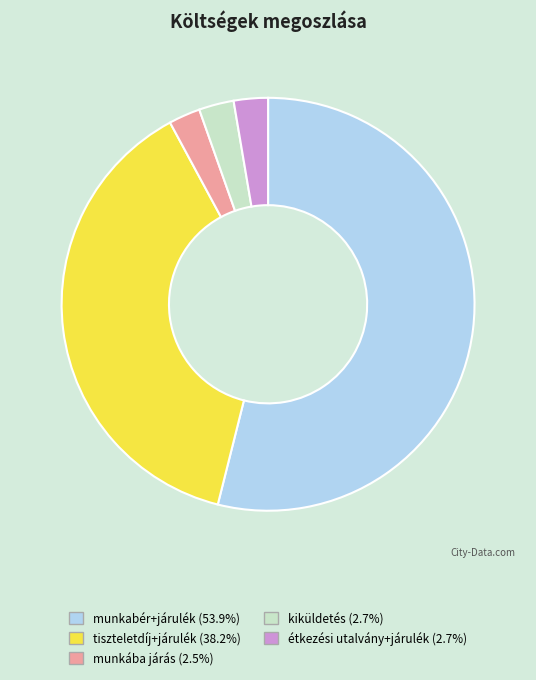

Count the number of slices in the pie.

5